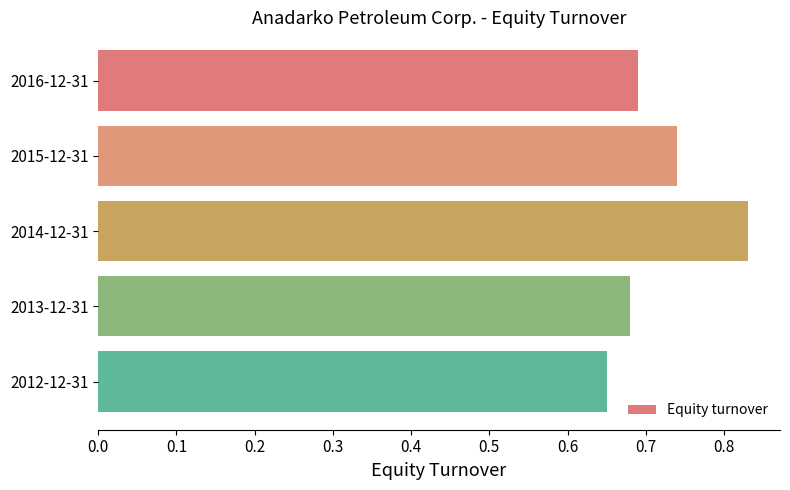

The value at 2013-12-31 is 0.4. True or false?

False